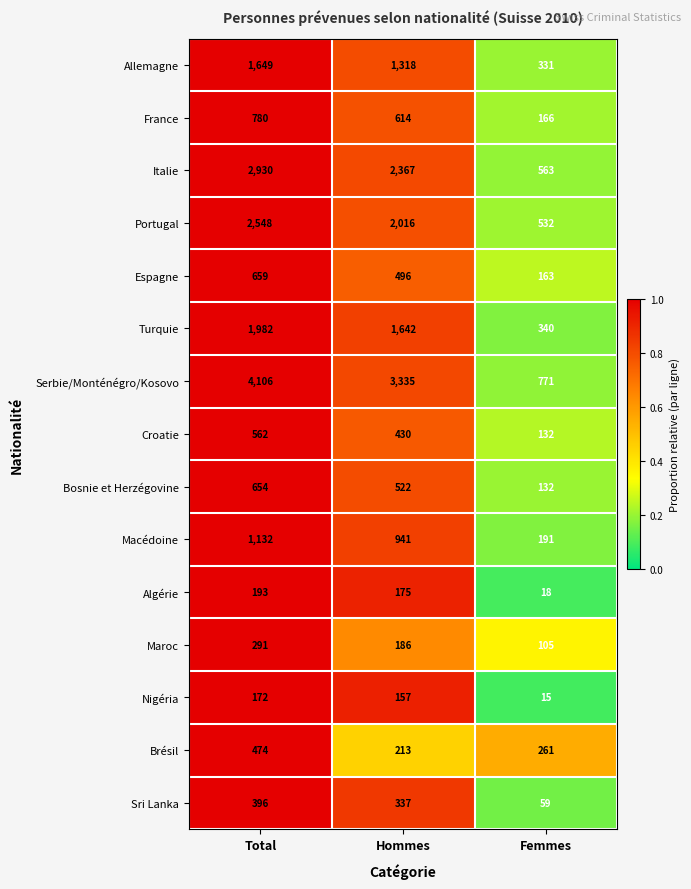

What is the difference between the maximum and minimum values in the Espagne series?

496